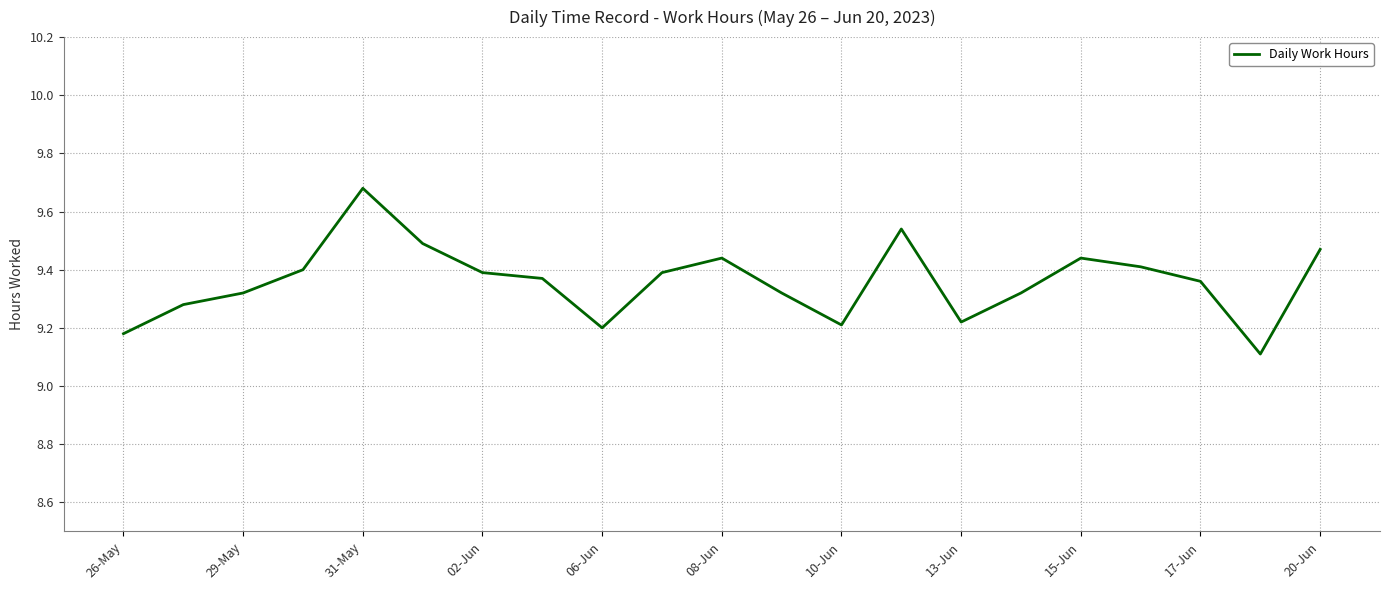

What is the difference between the maximum and minimum values?

0.6